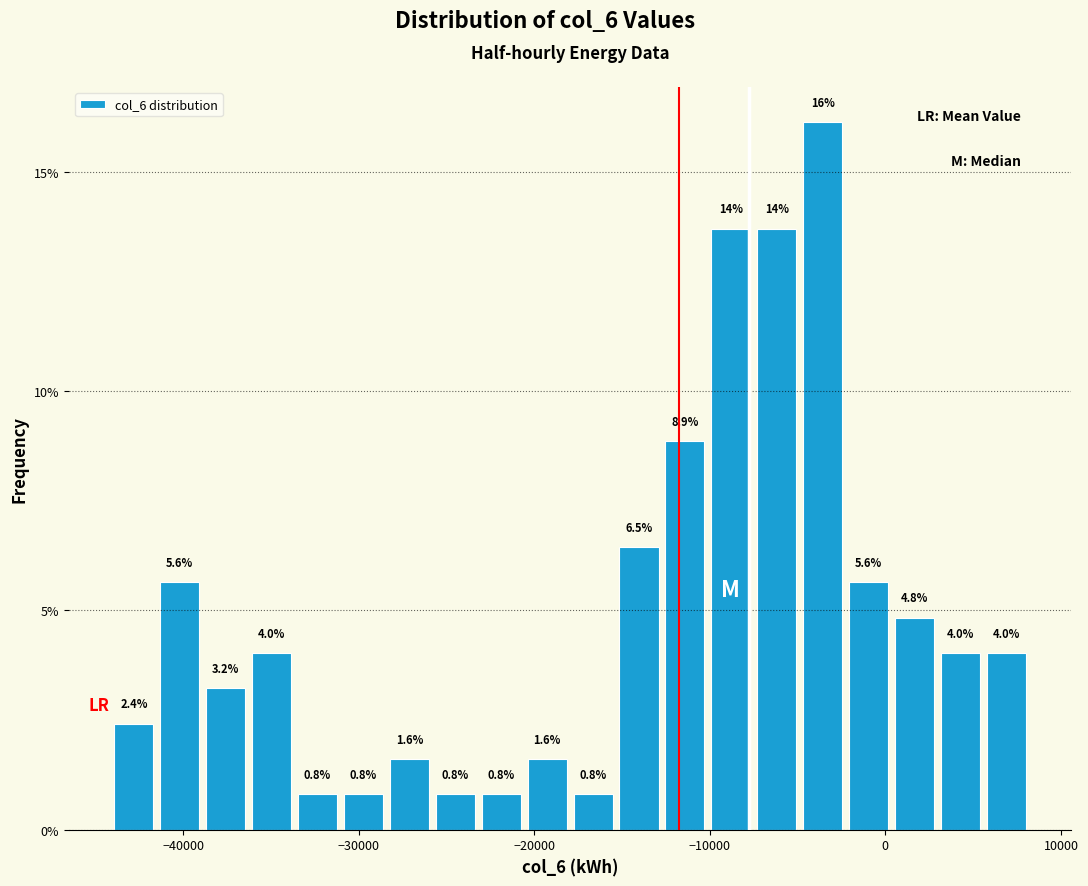

Read against the x-axis, roughly where is the centre of the tallest bar?

-4000